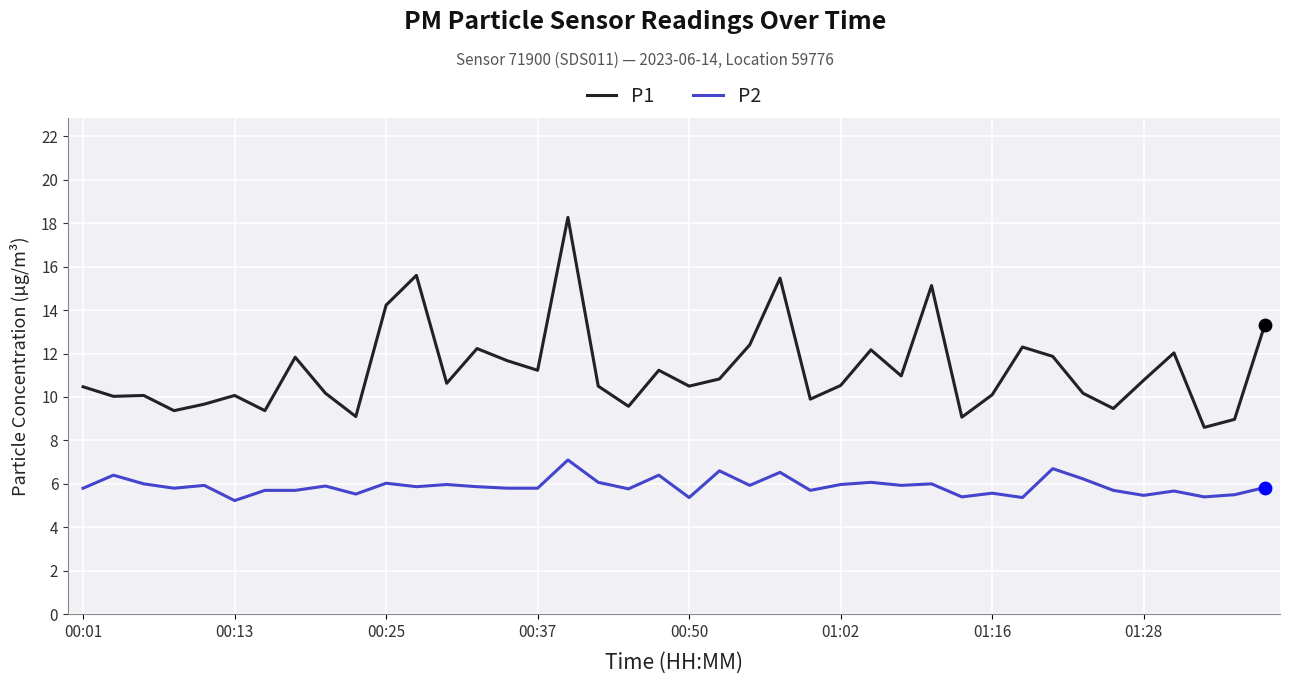

Rank the series by their average value, from lowest to highest.

P2, P1